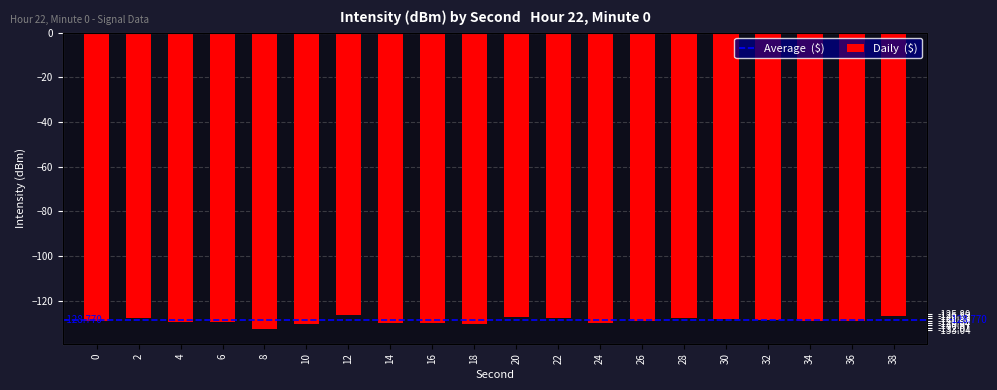

What is the value of the 19th bar from the left?

-129.1